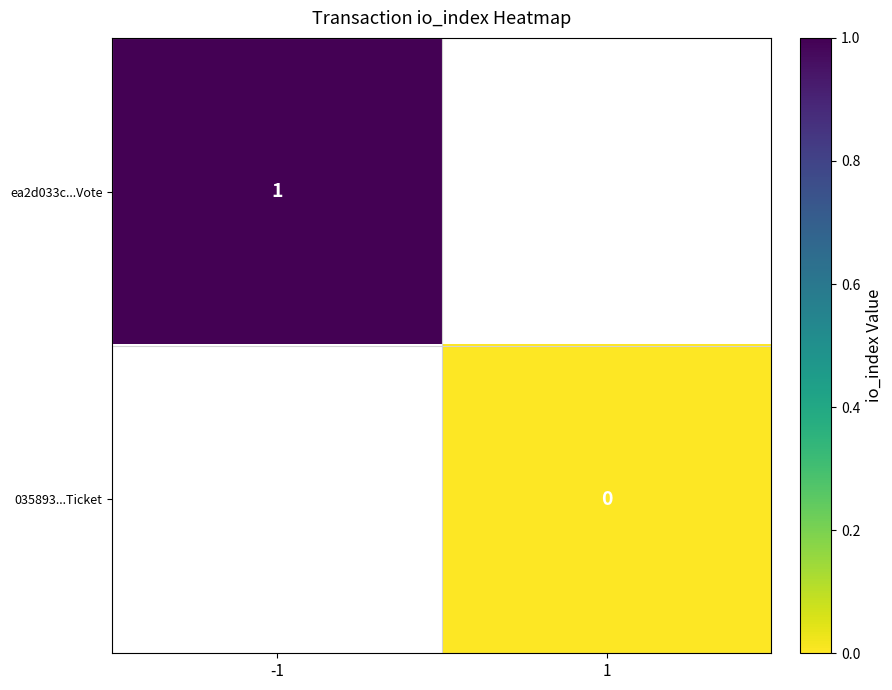

The value of ea2d033c...Vote at -1 is 2. True or false?

False